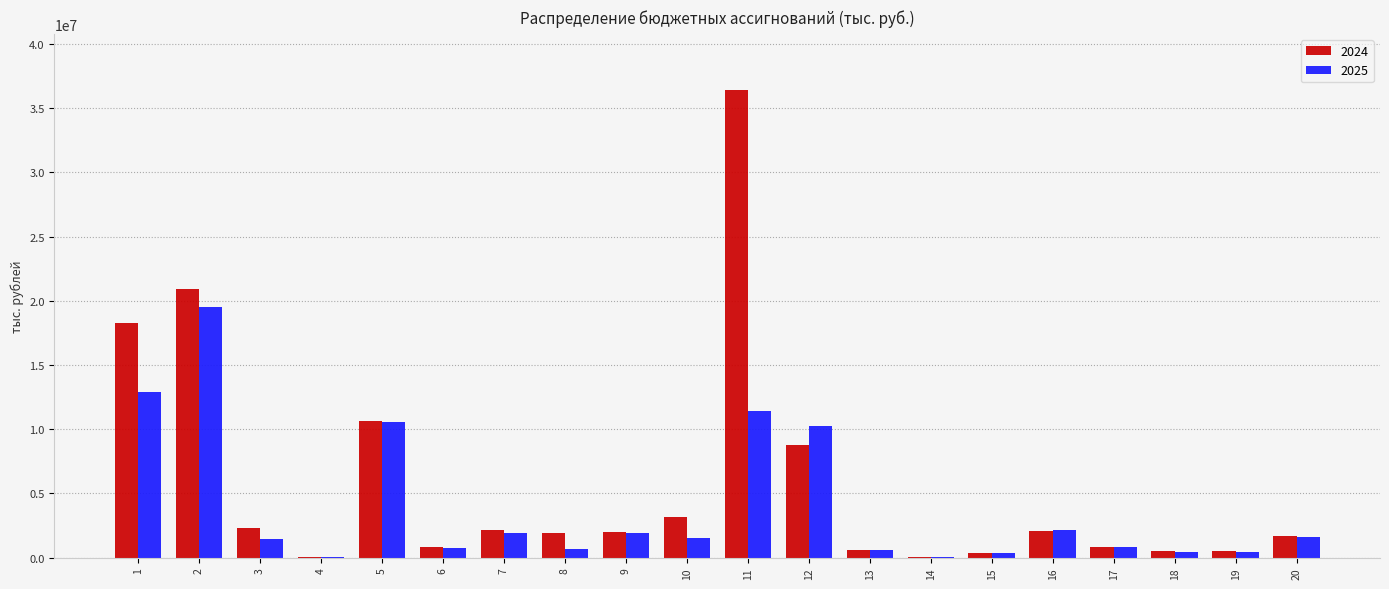

What is the total value across all series at 15?

732556.6